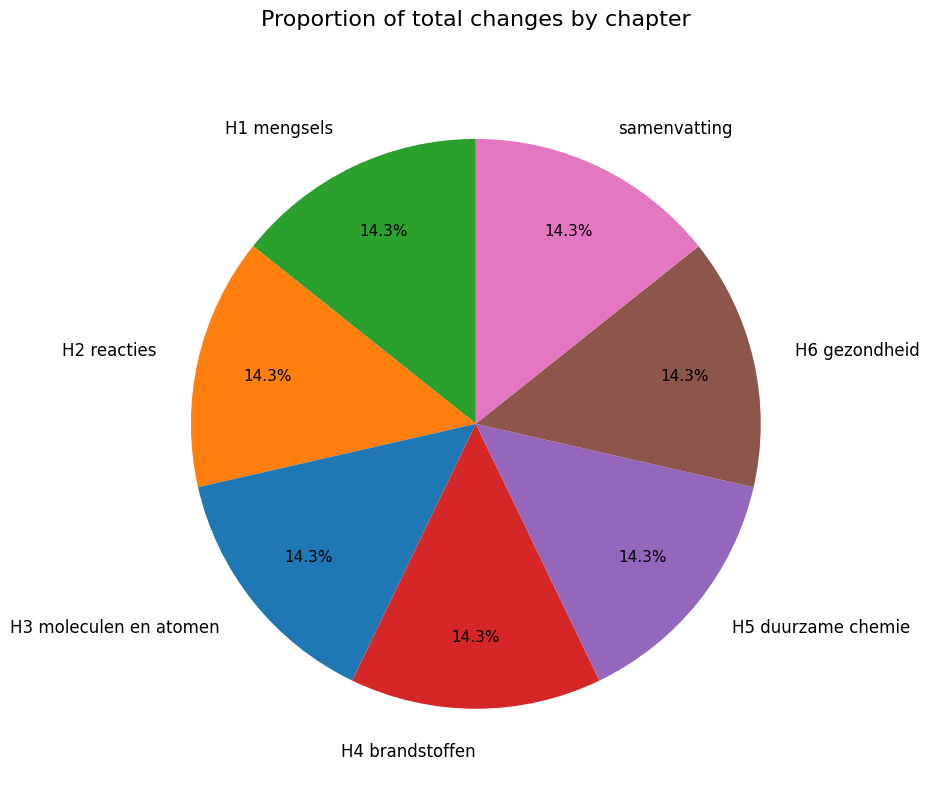

The H2 reacties slice represents 14% of the pie. True or false?

True